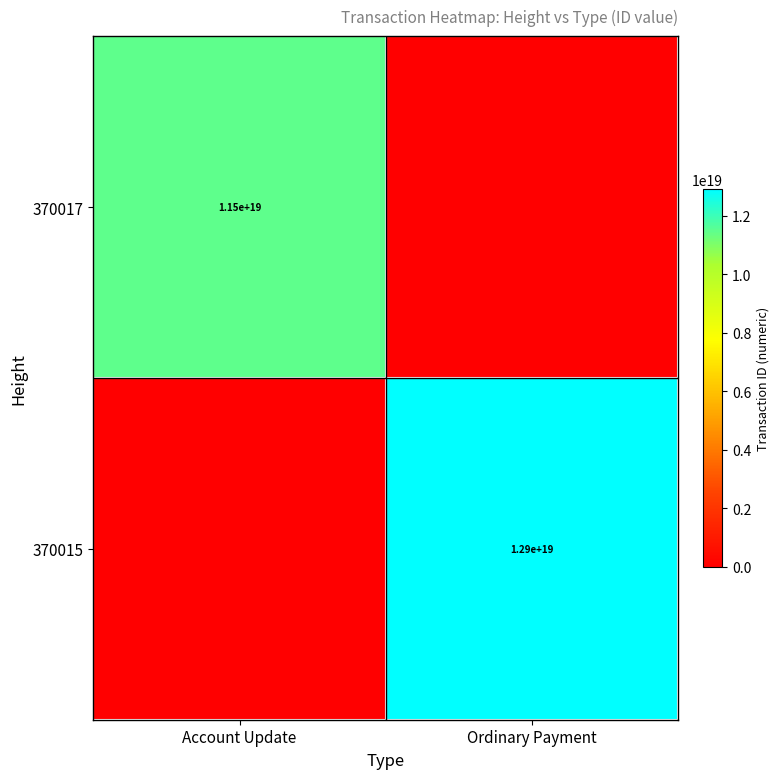

True or false: 370015 has a value of 21293323219675201536 at Ordinary Payment.

False